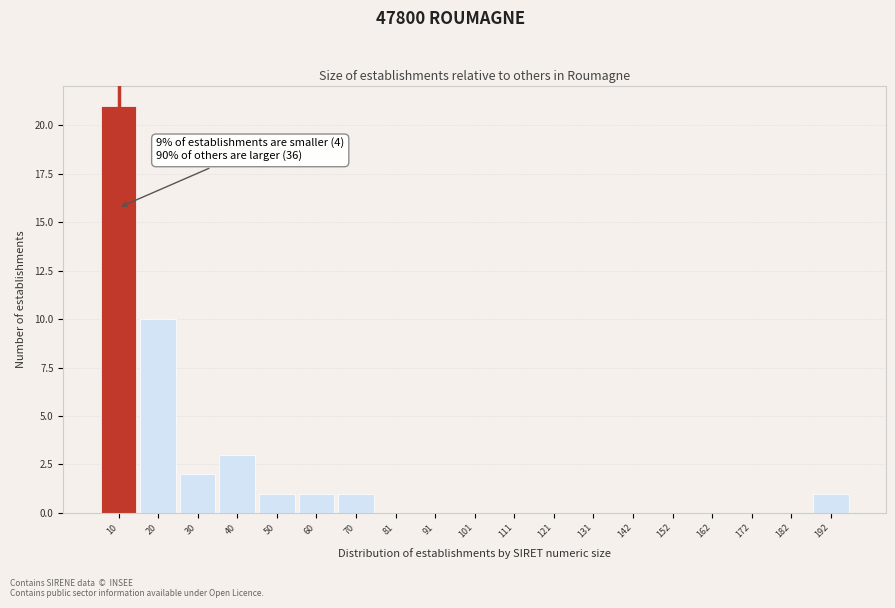

Reading right to left, list all the values displayed in this chart.

192=1	182=0	172=0	162=0	152=0	142=0	131=0	121=0	111=0	101=0	91=0	81=0	70=1	60=1	50=1	40=3	30=2	20=10	10=21